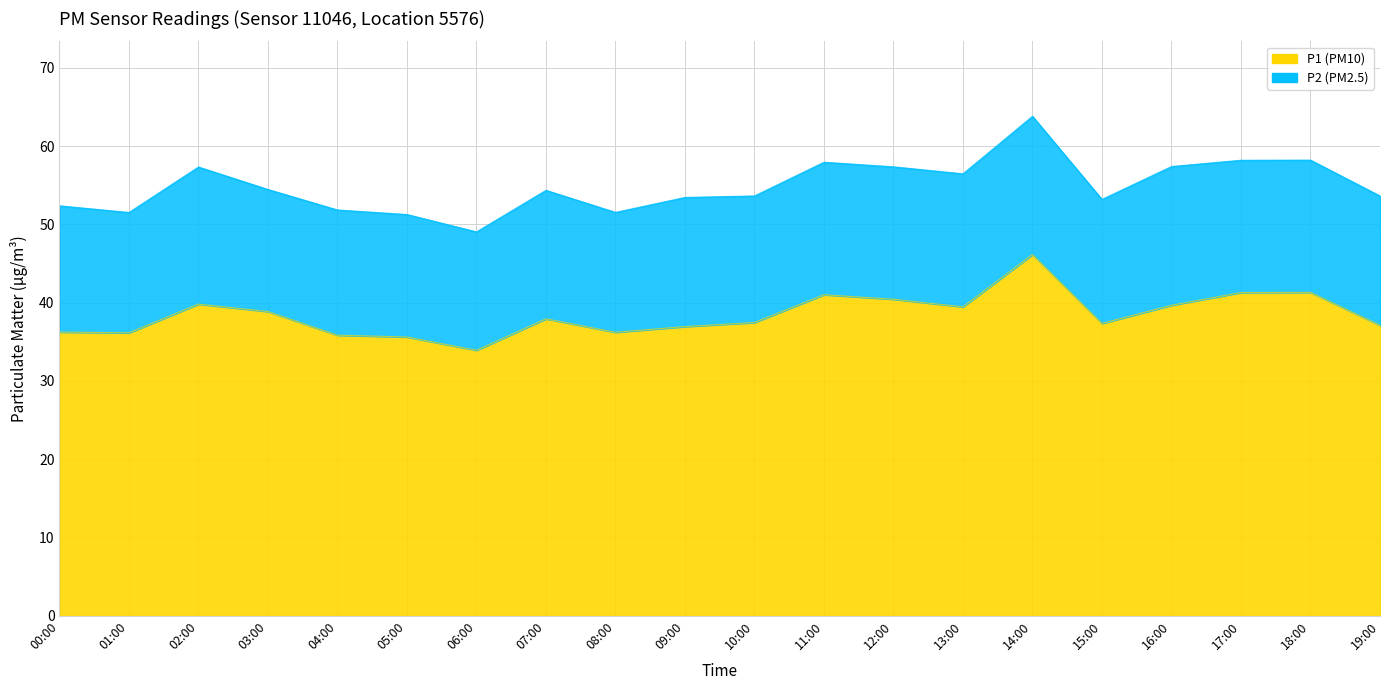

Where is the data nearest to the value 40?

02:00